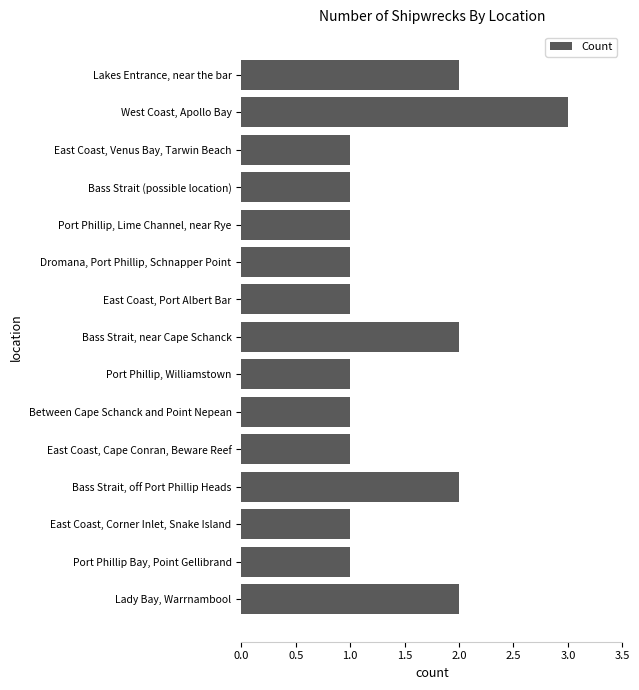

What is the label of the 2nd bar from the bottom?

Port Phillip Bay, Point Gellibrand